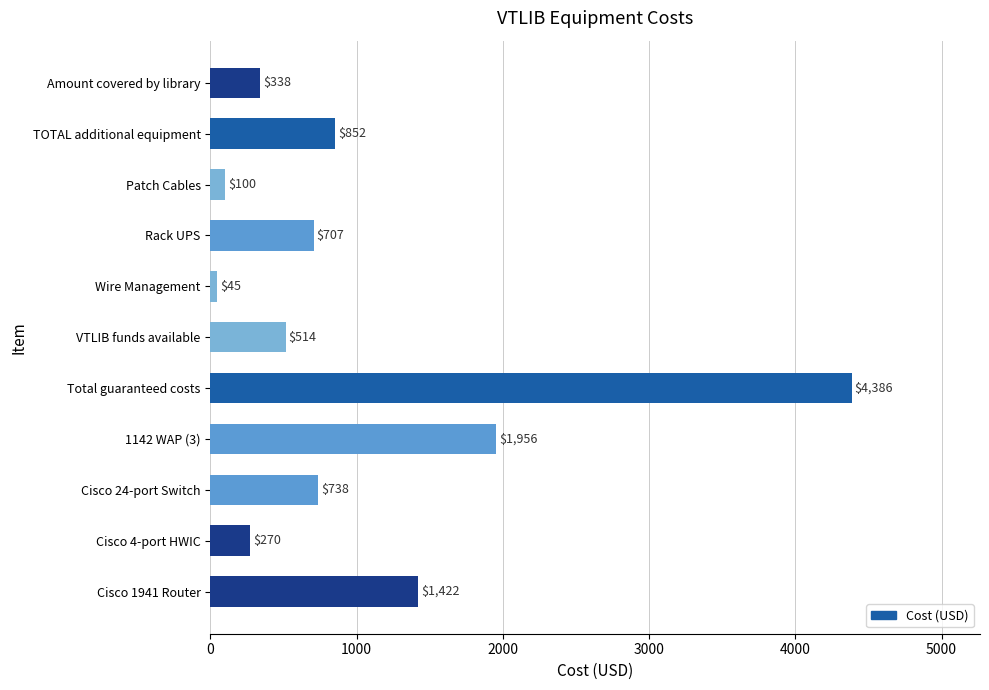

Which category has the highest value across all series?

Total guaranteed costs